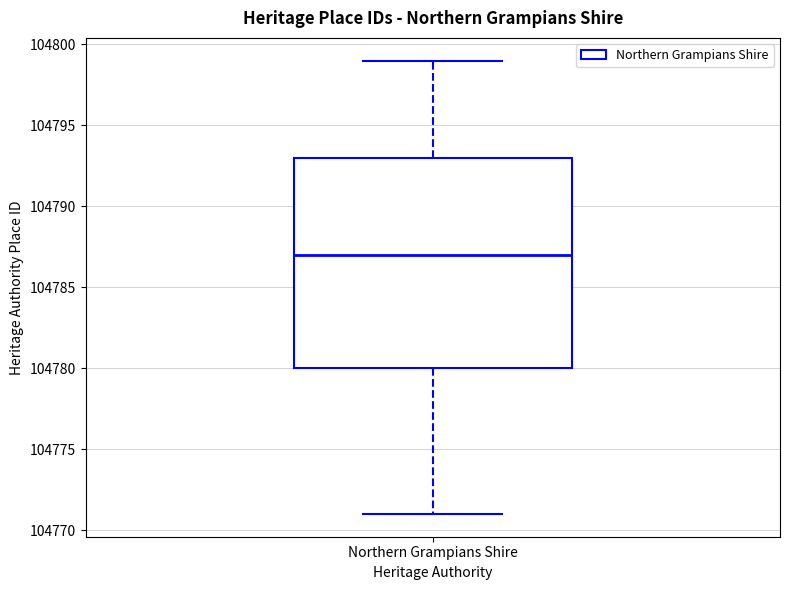

Where does the upper whisker of the box for Northern Grampians Shire end on the y-axis? The values are not printed on the chart, so give them approximately, as read against the axis.

104799